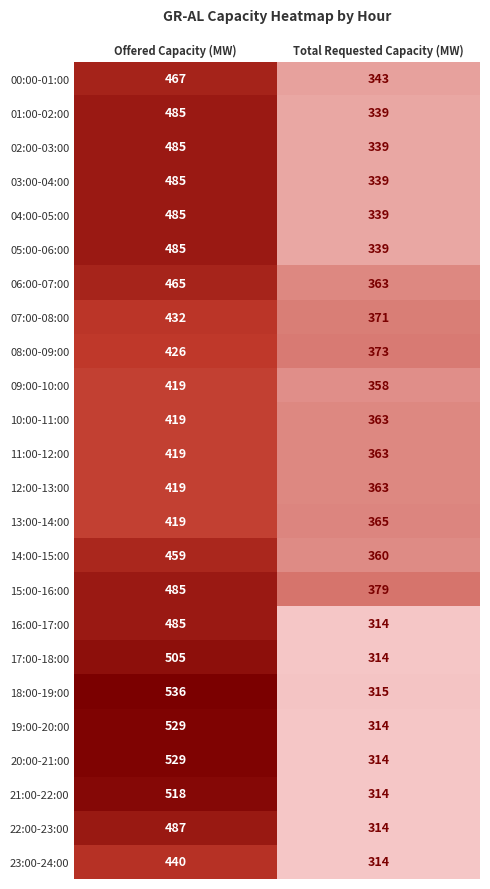

Rank the categories by 20:00-21:00 value from highest to lowest.

Offered Capacity (MW), Total Requested Capacity (MW)